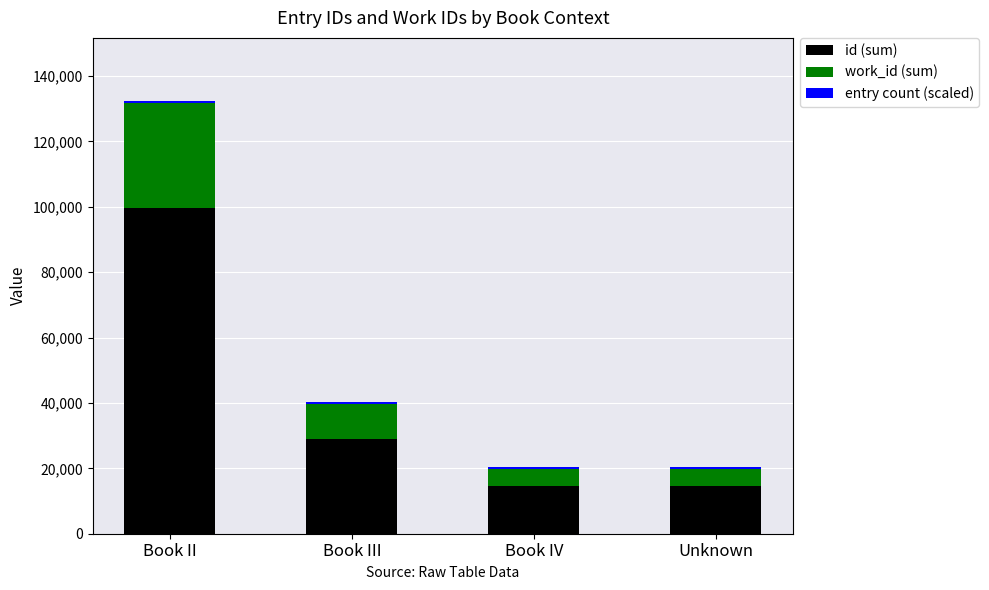

What is the lowest value of the id (sum) series?

14457